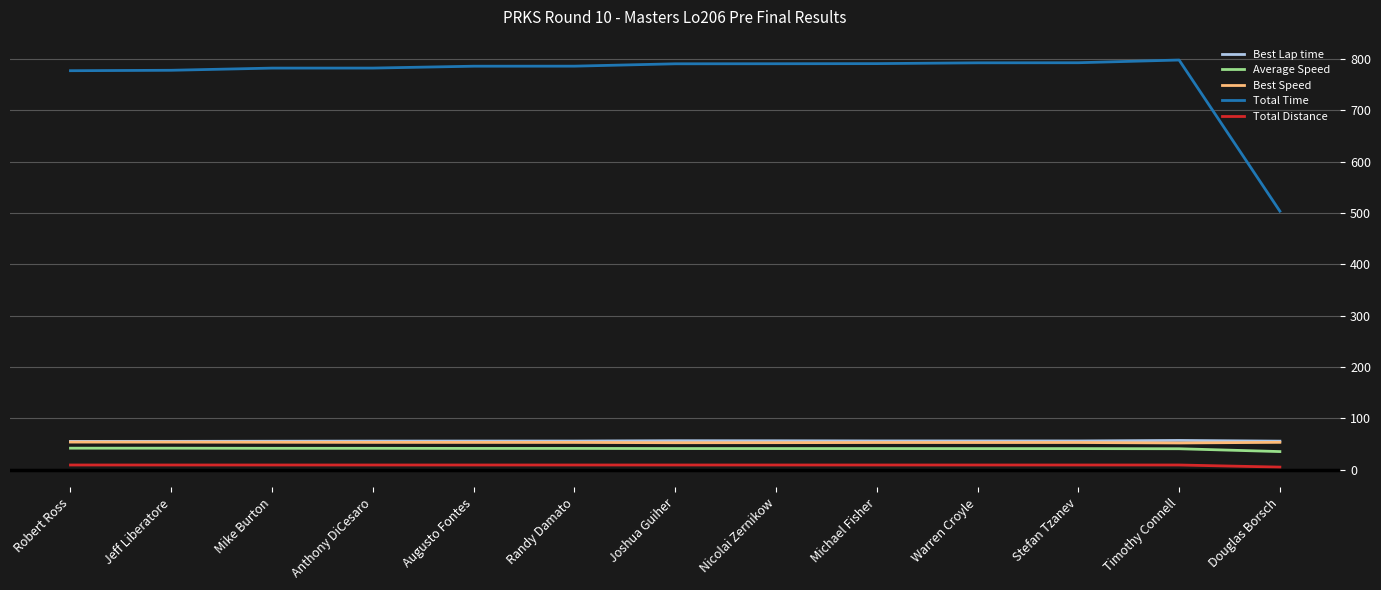

Is it true that Total Time equals 1165.0 at Stefan Tzanev?

False